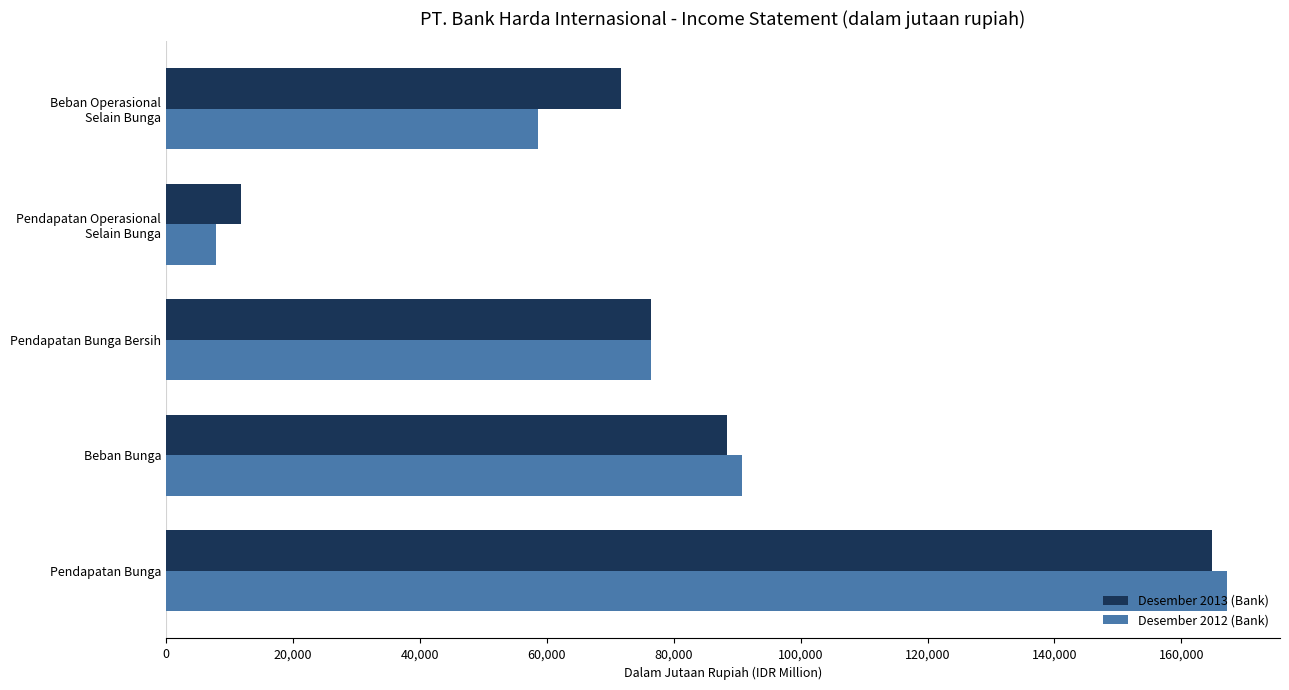

Which series has the widest spread of values?

Desember 2012 (Bank)